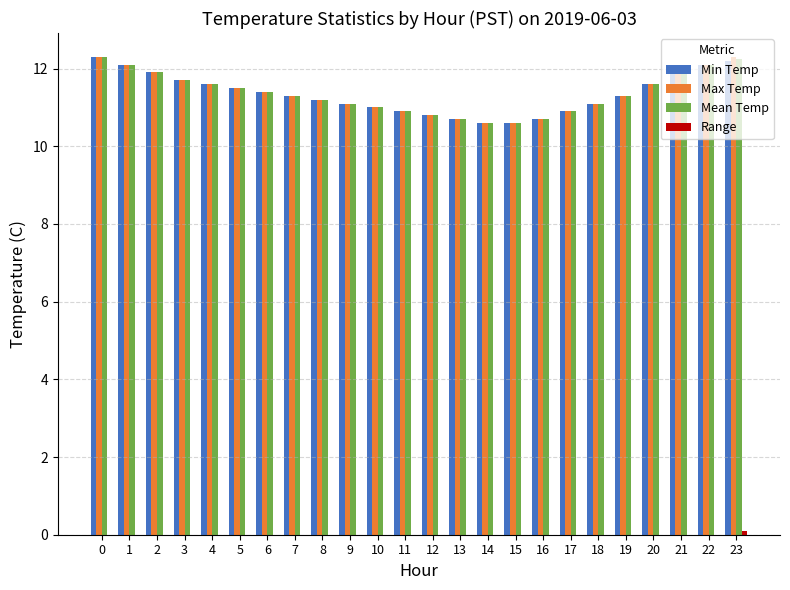

What is the highest value of the Min Temp series?

12.3